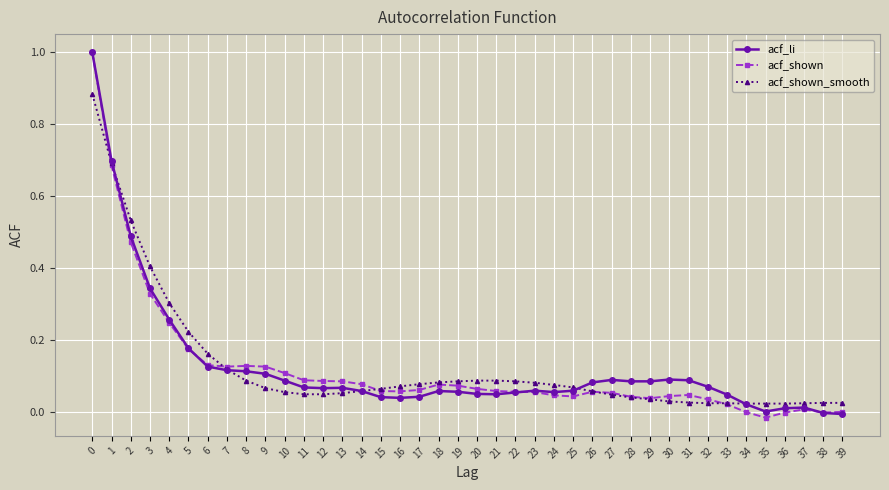

What is the maximum value for acf_shown?

1.0